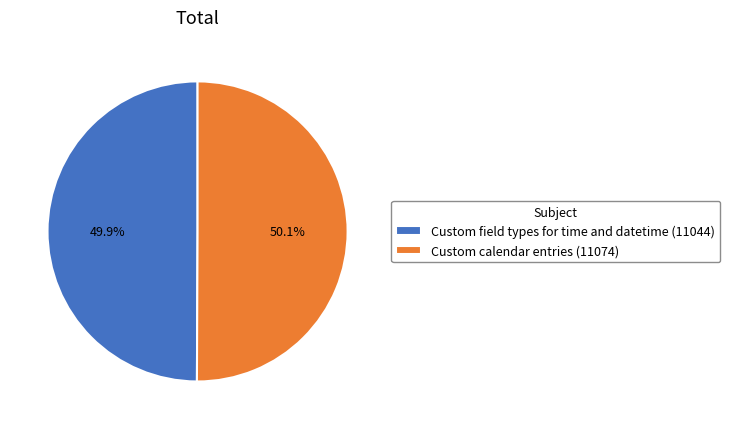

True or false: Custom field types for time and datetime accounts for 50% of the total.

True